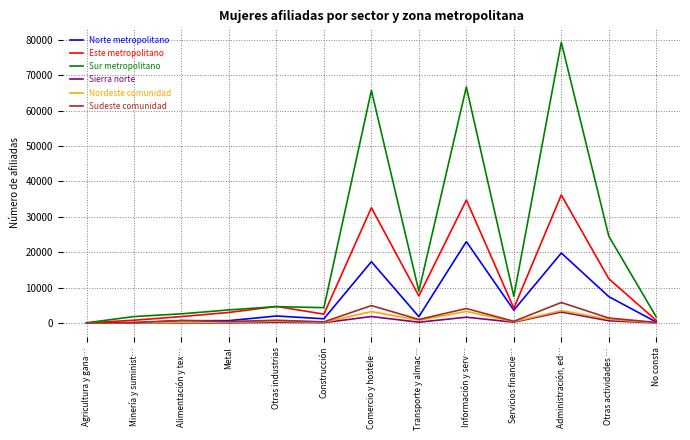

What is the sum of all Norte metropolitano values?

78015